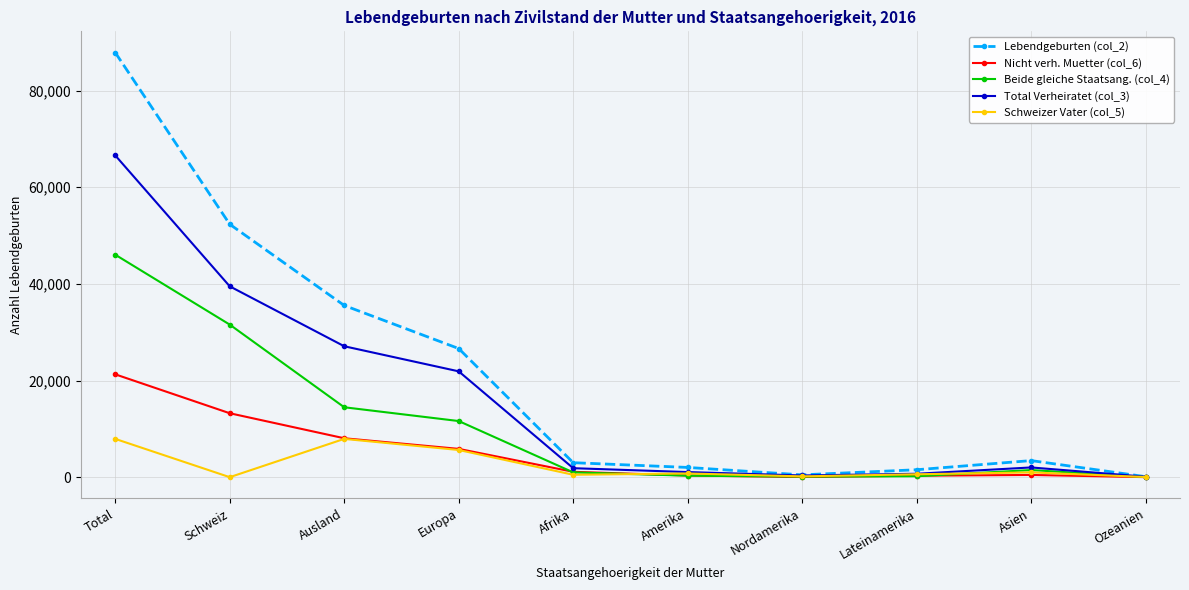

True or false: Lebendgeburten (col_2) has more than 0 interior local peaks.

True